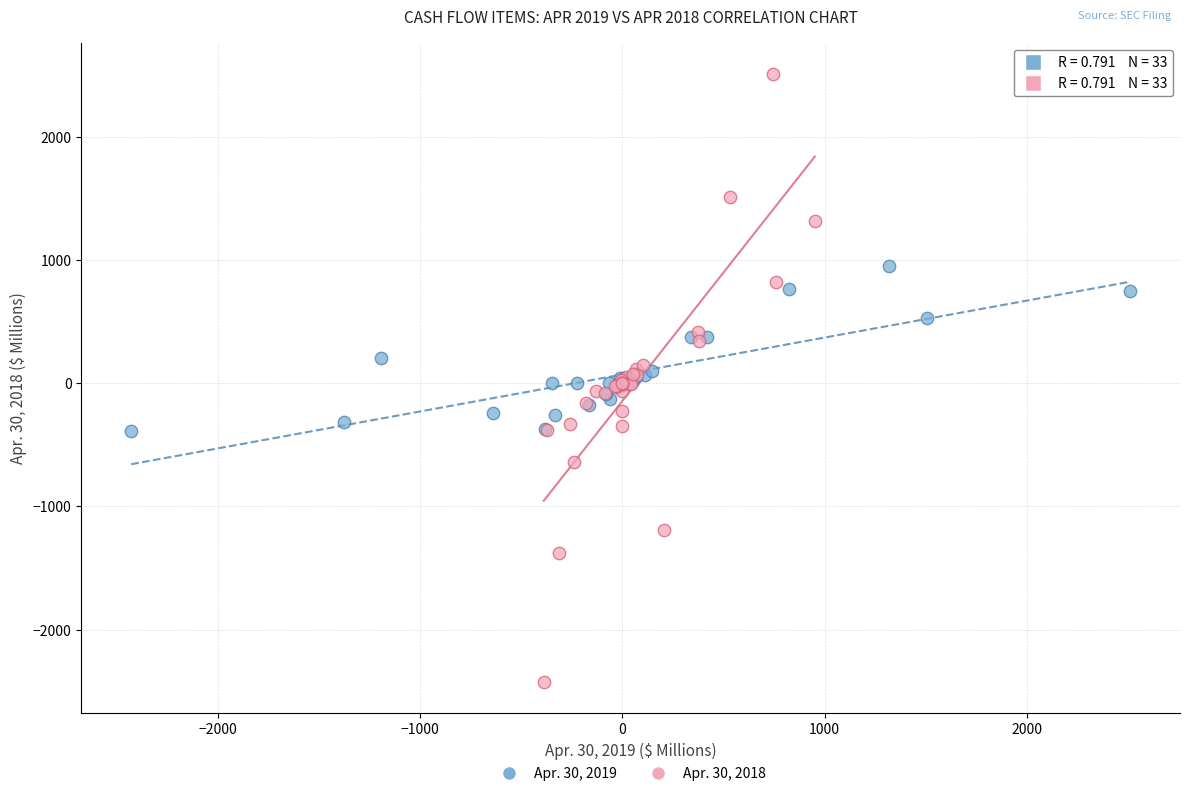

Which series has the largest Y range (max minus min)?

Apr. 30, 2018